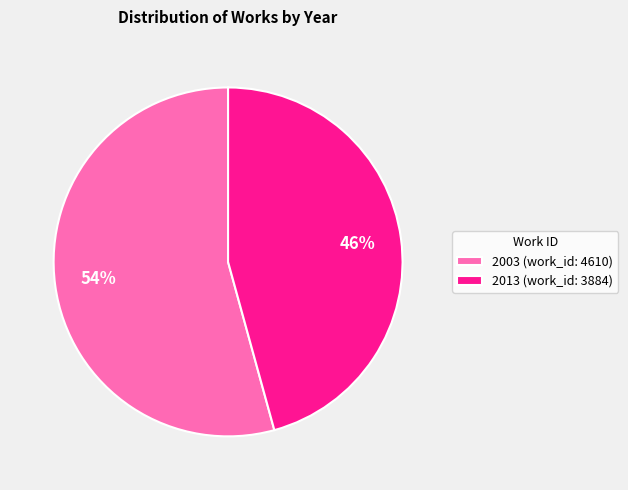

To the nearest percent, what is the combined percentage of 2003 (work_id: 4610) and 2013 (work_id: 3884)?

100%